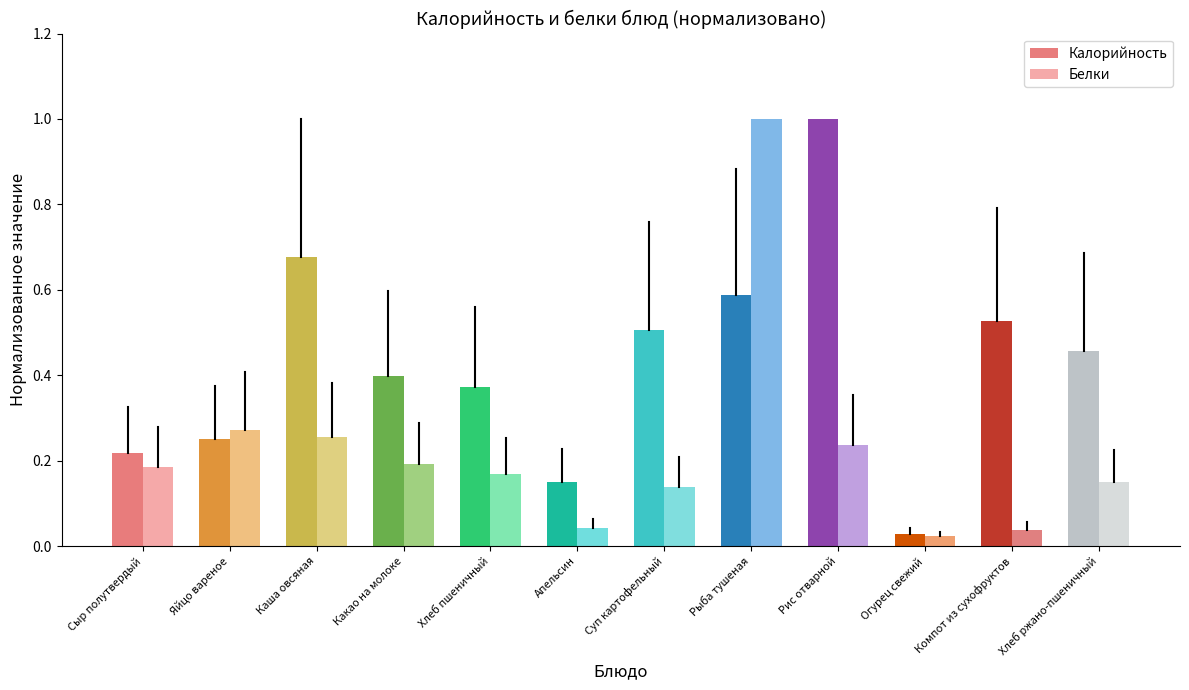

Which series has the largest total across all categories?

Калорийность